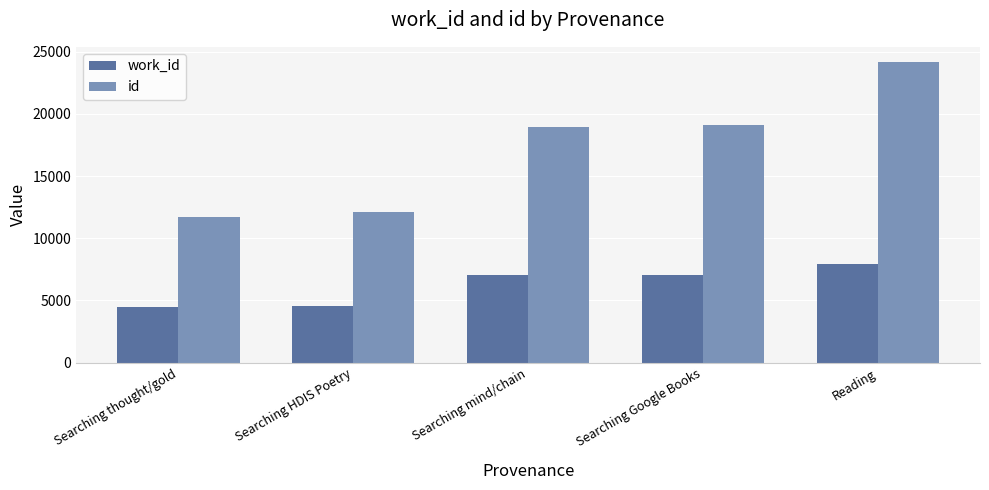

What is the difference between the maximum and minimum values in the id series?

12432